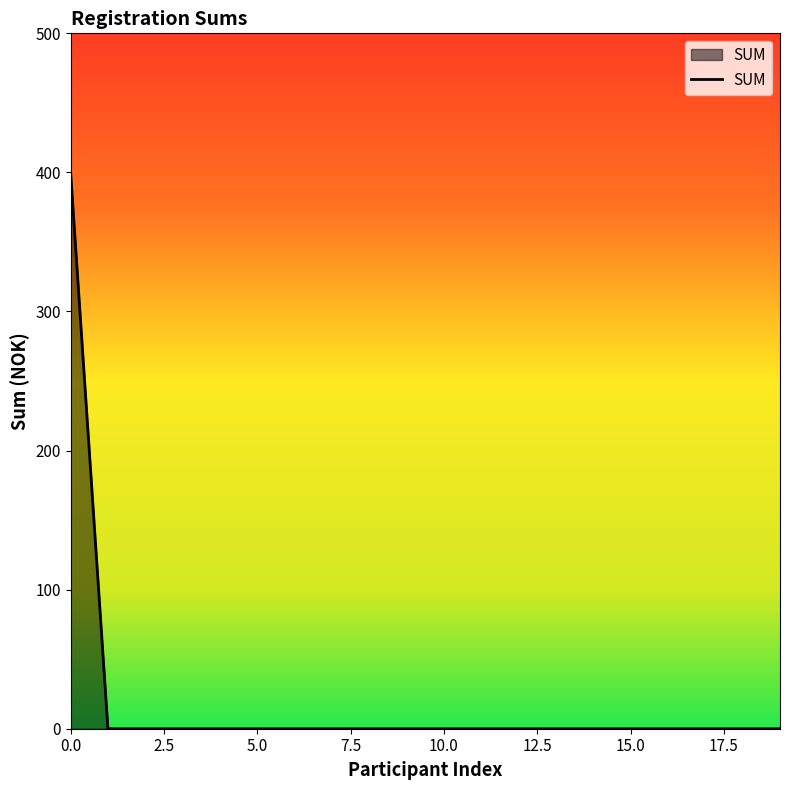

What is the greatest value displayed?

400